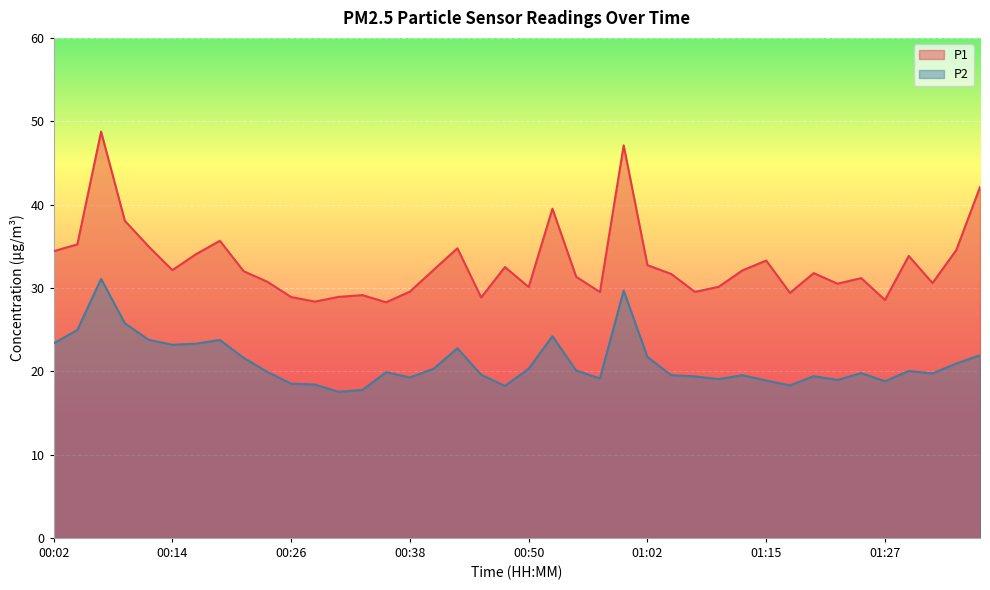

The P1 series shows 30.5 at 01:22. True or false?

True